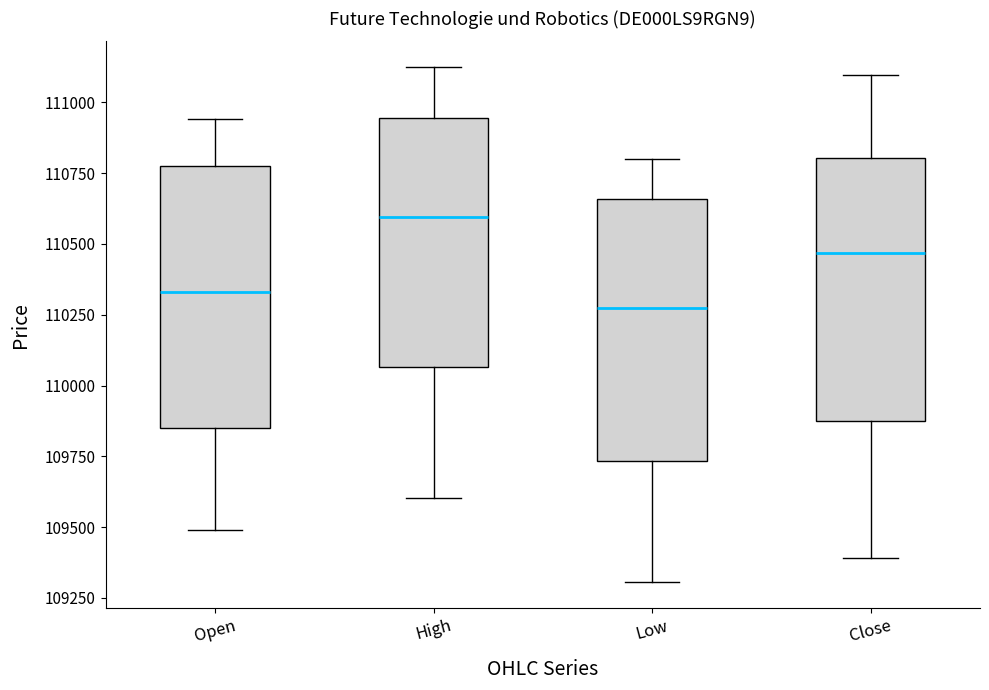

Reading left to right, transcribe this box plot: for each box, give where its median line is, the range the box spans, and where its two whiskers end, as read against the y-axis. The values are not printed on the chart, so give them approximately, as read against the axis.

Open: median 110350, box 109850 to 110800, whiskers 109500 to 110950
High: median 110600, box 110050 to 110950, whiskers 109600 to 111150
Low: median 110300, box 109750 to 110650, whiskers 109300 to 110800
Close: median 110450, box 109900 to 110800, whiskers 109400 to 111100